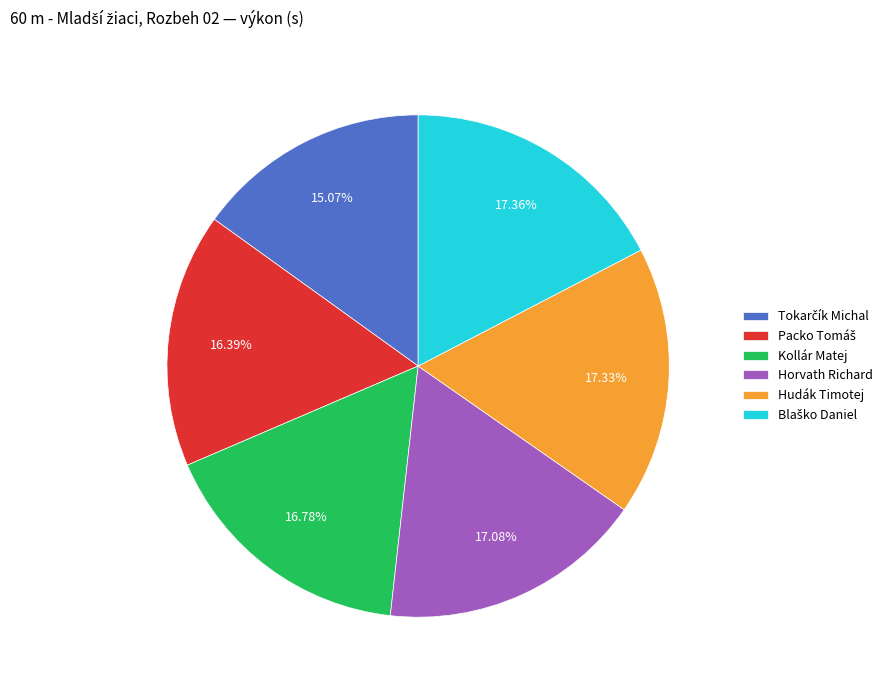

Is there a majority slice in this chart?

No